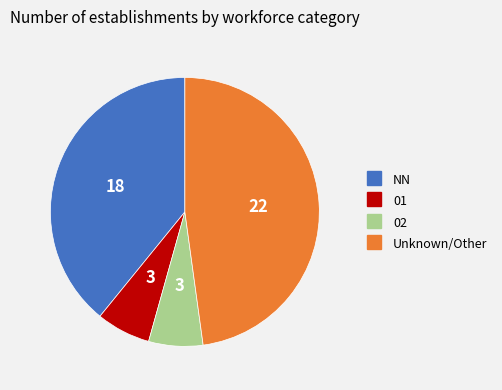

Is there any slice that represents more than half of the pie?

No